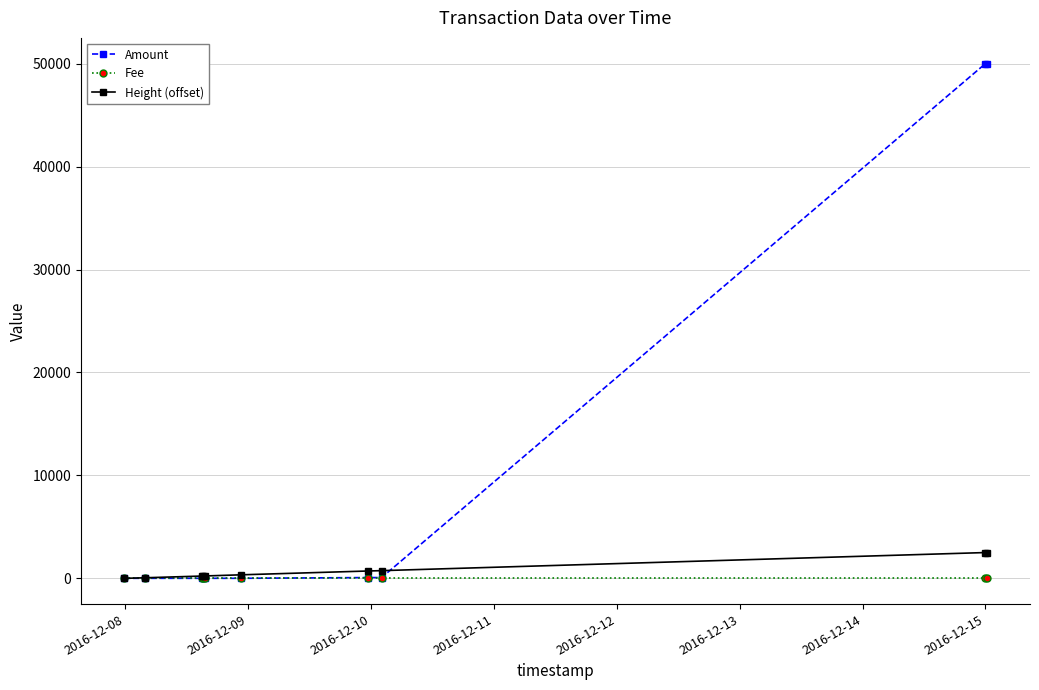

What are all the series names shown in the legend?

Amount, Fee, Height (offset)